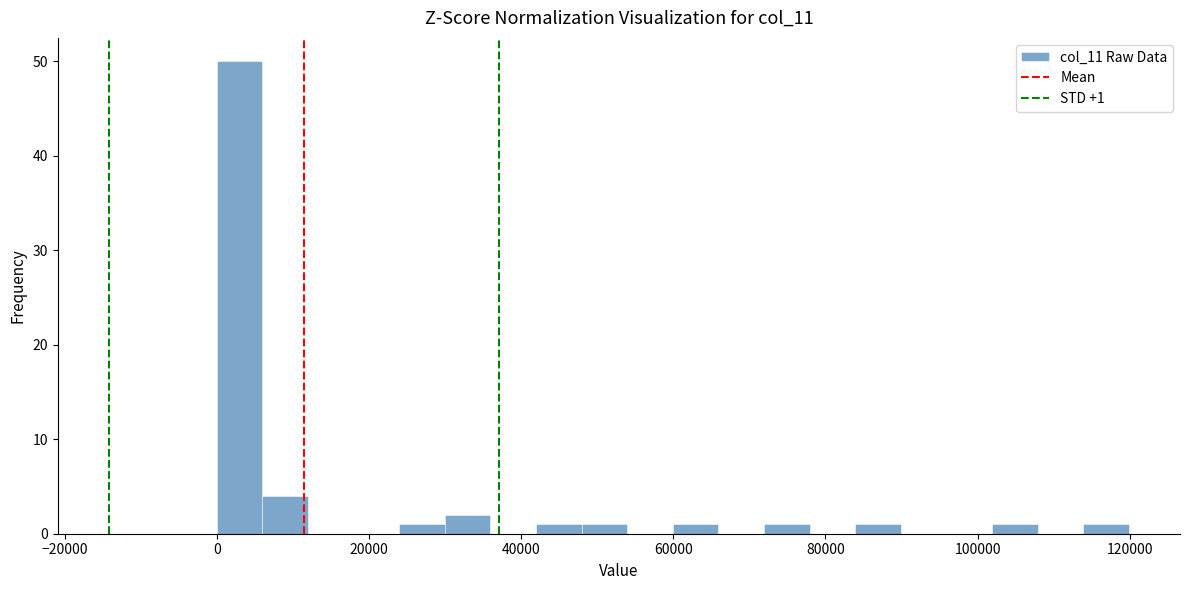

Around what value on the x-axis is the tallest bar? Give the approximate position of its centre, as read against the axis.

2000